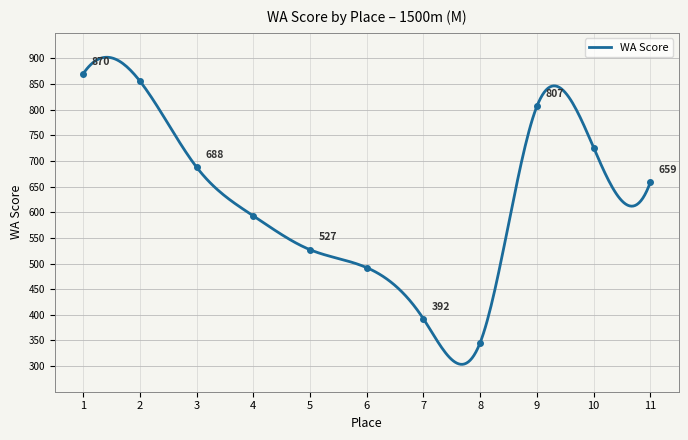

What is the sum of all values?

6956